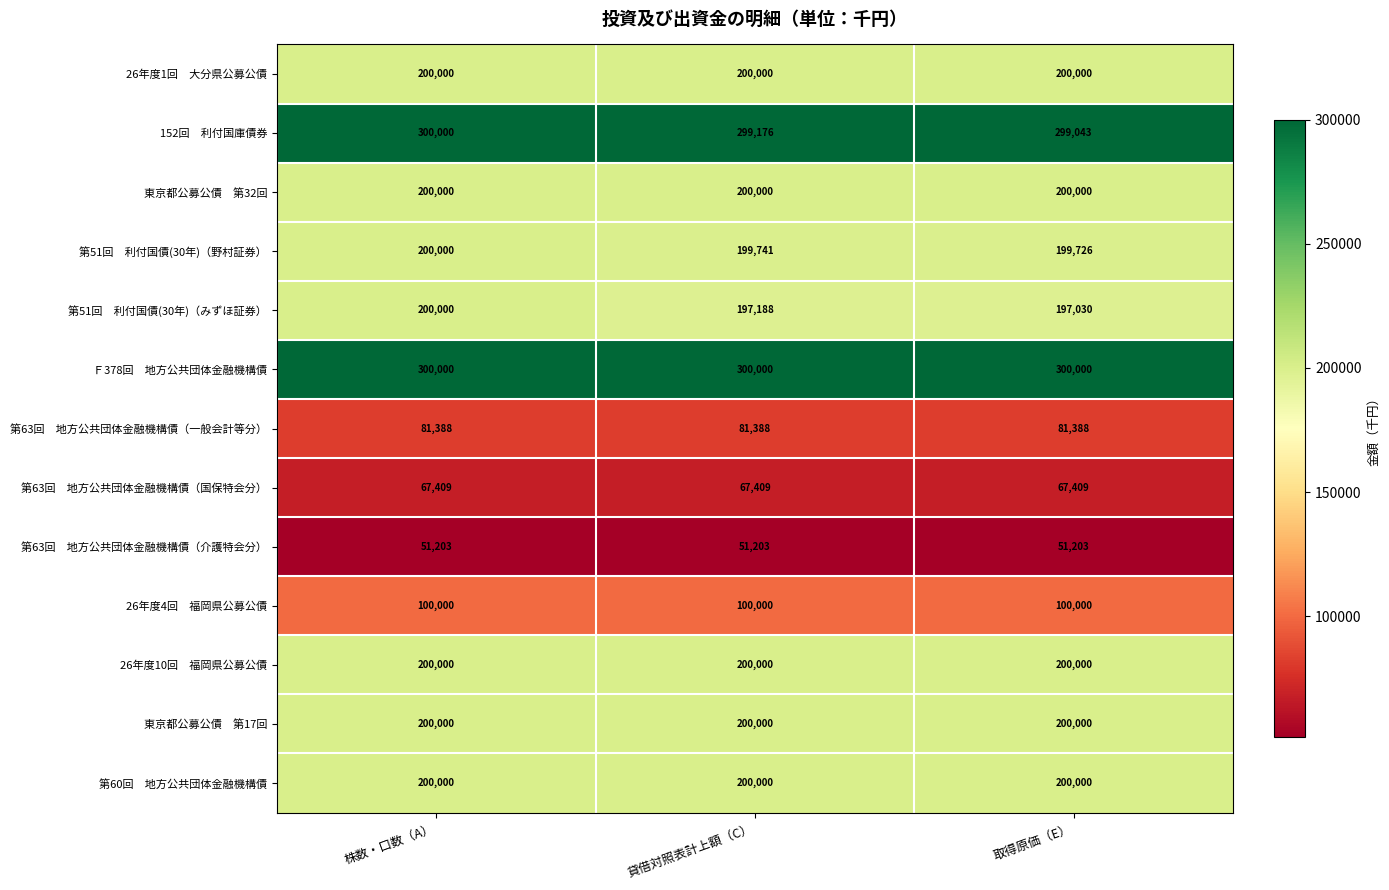

At how many categories does at least one series exceed 64985?

3